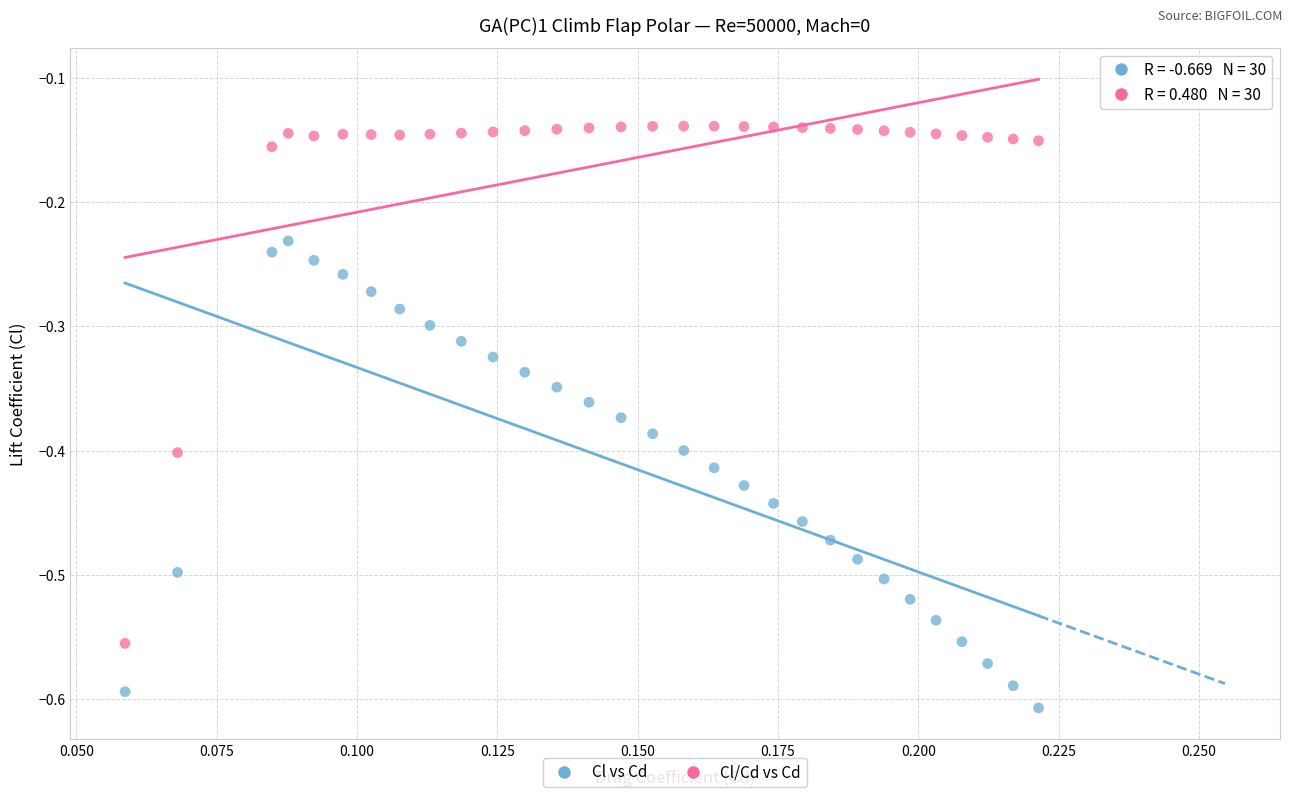

Across all data points, what is the range of Y values (max minus min)?

0.5